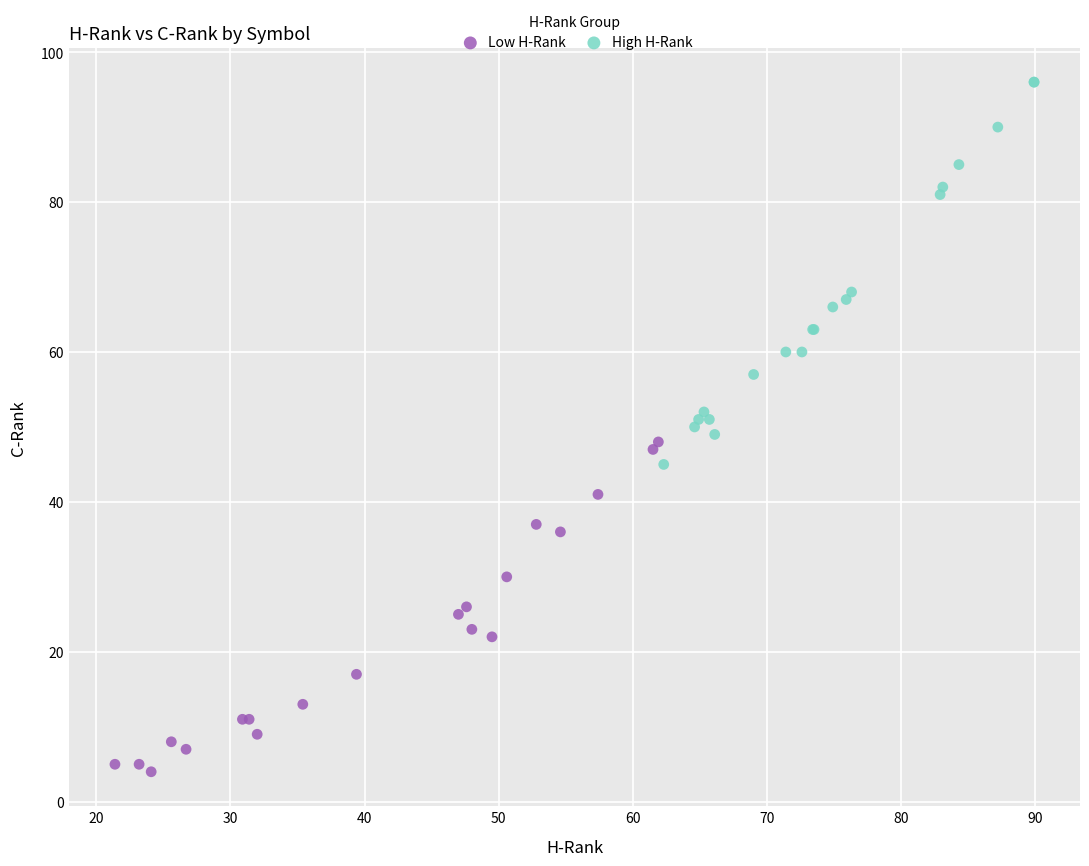

Which series reaches the maximum Y coordinate?

High H-Rank